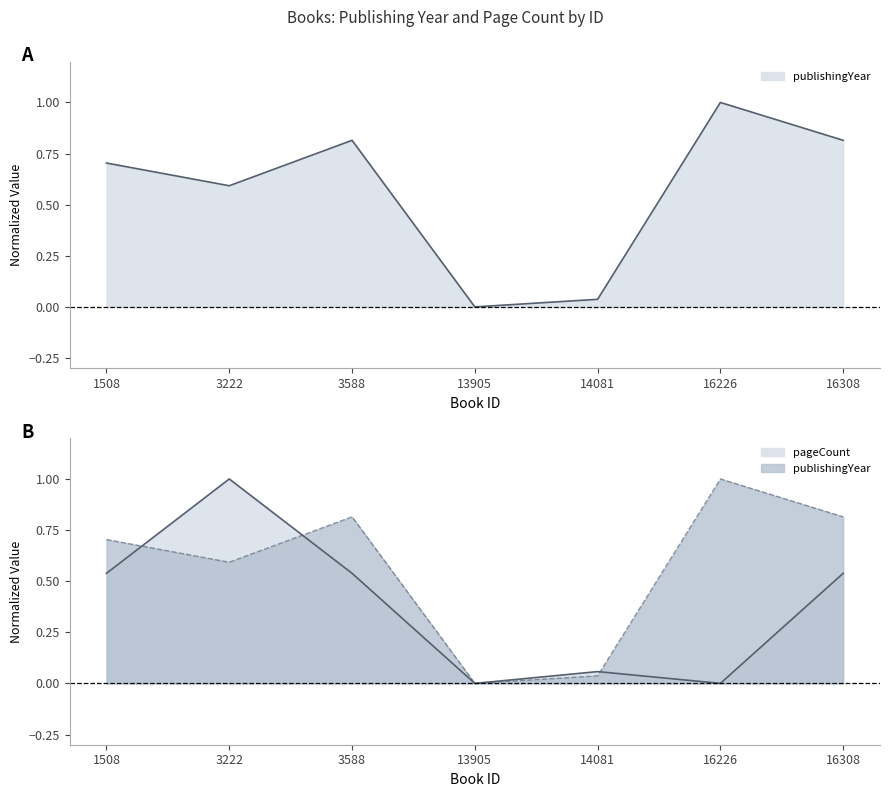

What is the difference between the second highest and second lowest values in the pageCount series?

0.5